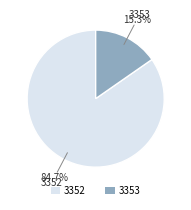

Which has a higher value, 3353 or 3352?

3352